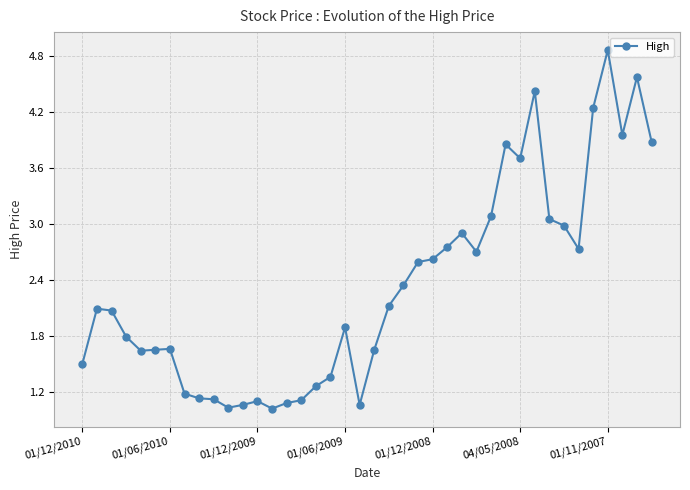

How many lines are shown in the chart?

1